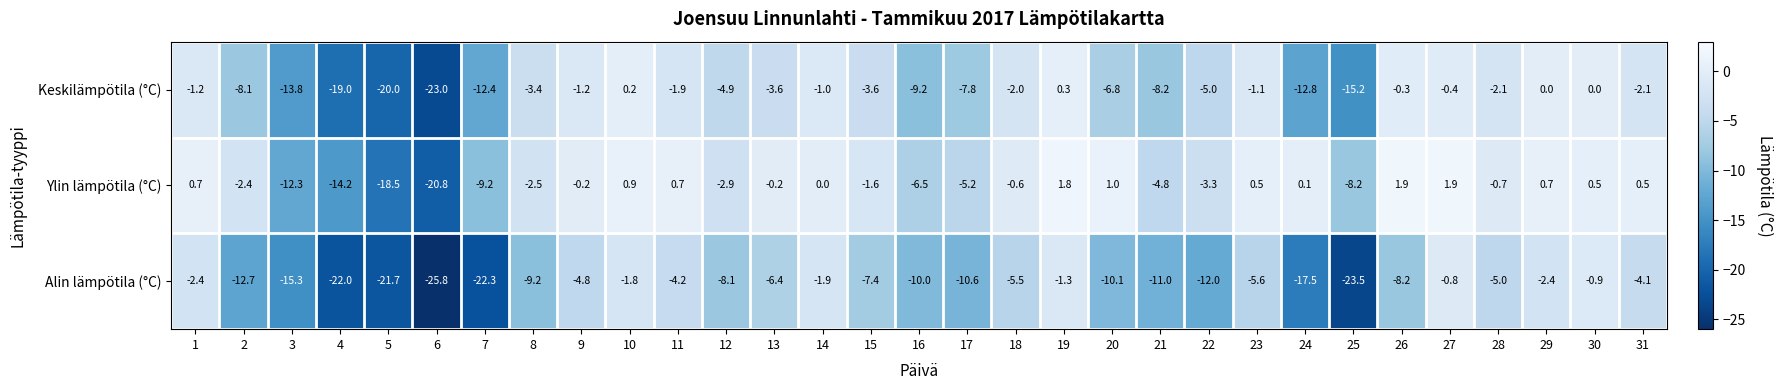

Is the value of Keskilämpötila (°C) at 27 greater than the value of Ylin lämpötila (°C) at 28?

Yes